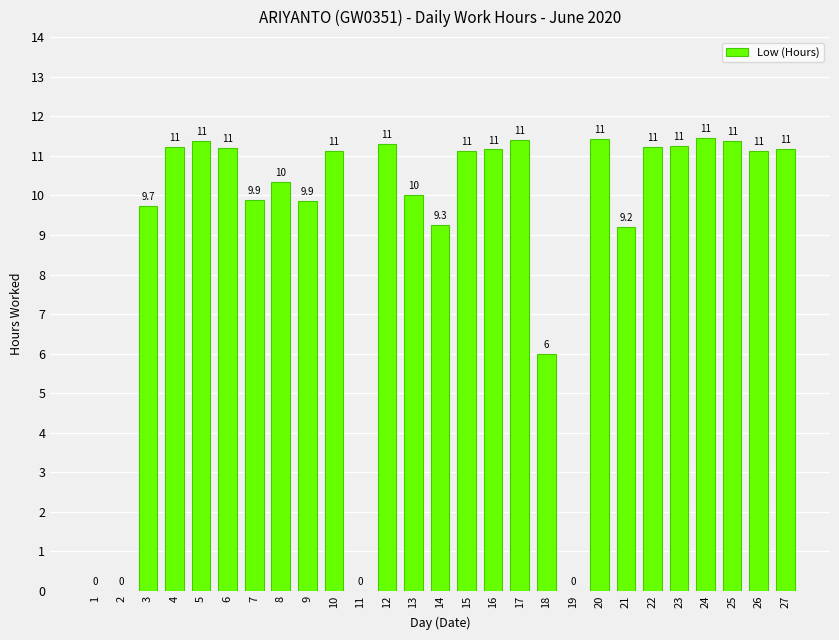

What is the difference between the maximum and minimum values?

11.5